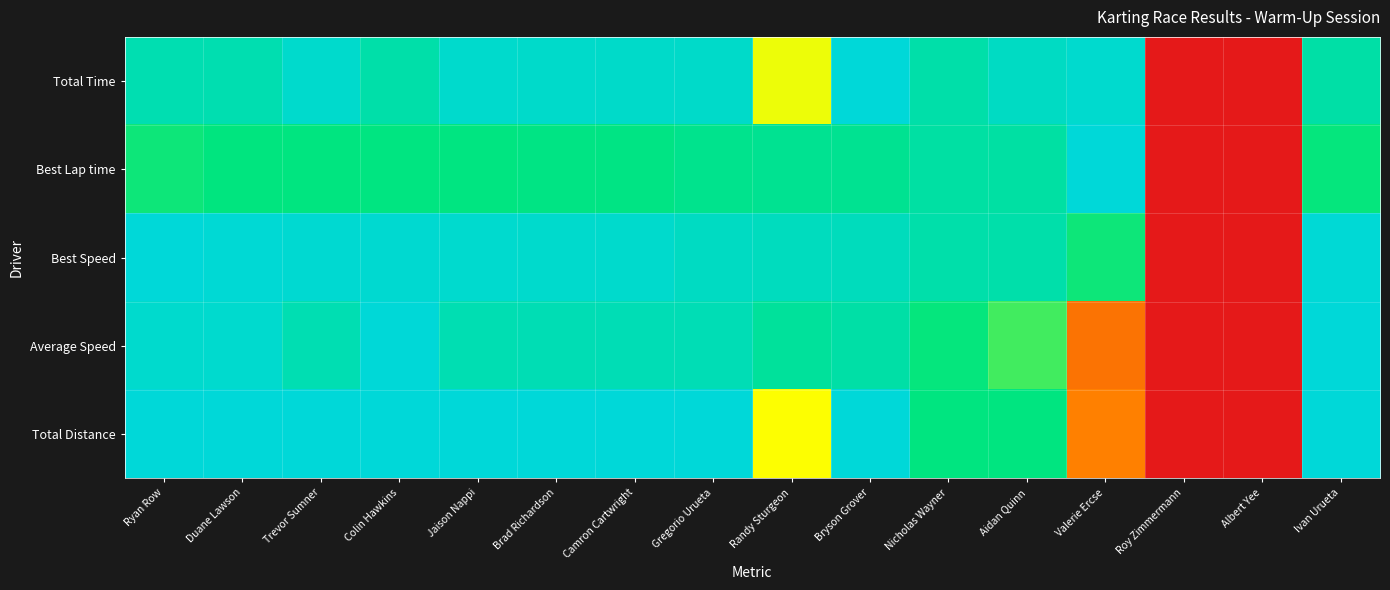

How many categories are shown in the chart?

16